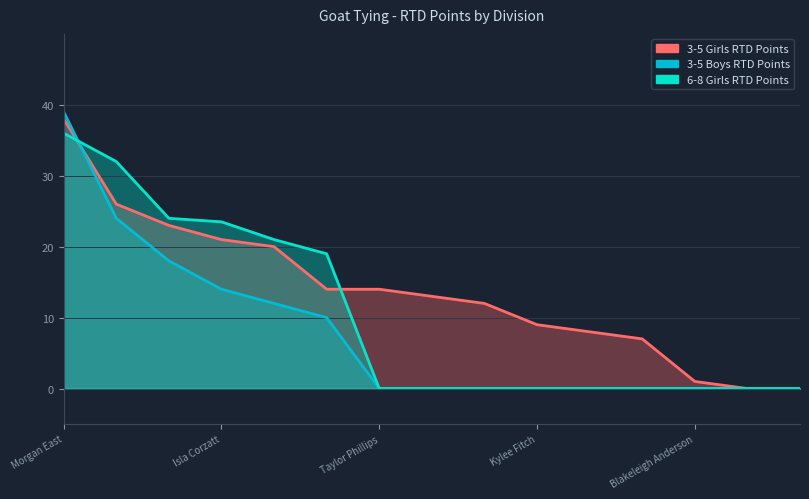

Does the chart have visible grid lines?

Yes